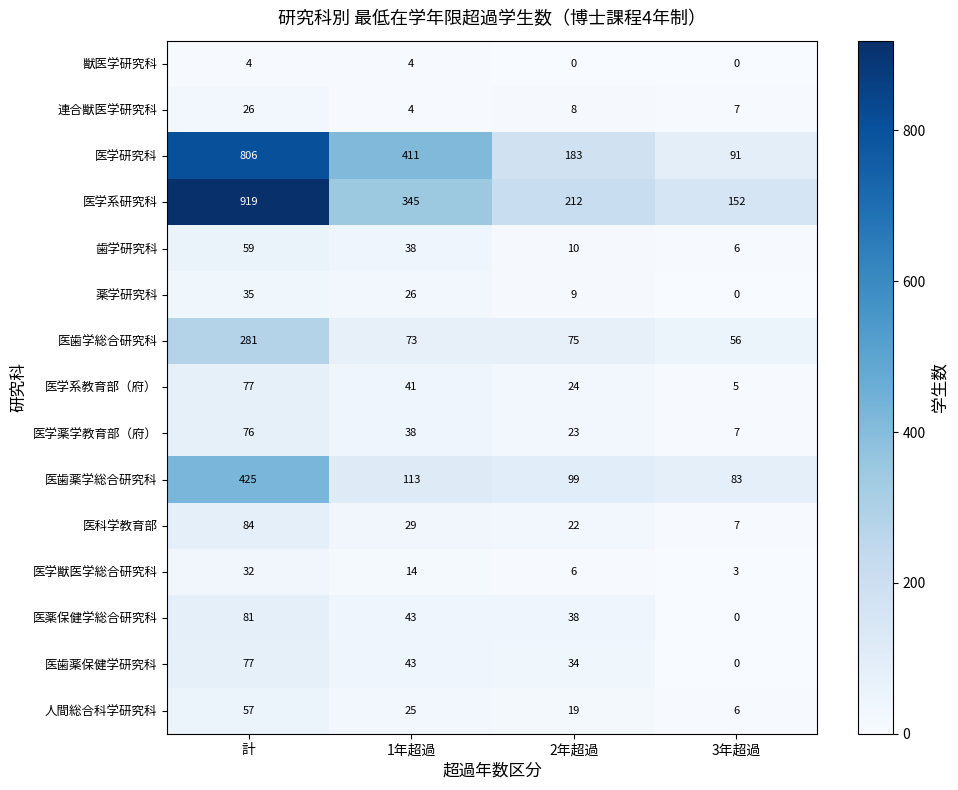

What is the difference between the highest and lowest values at 3年超過?

152